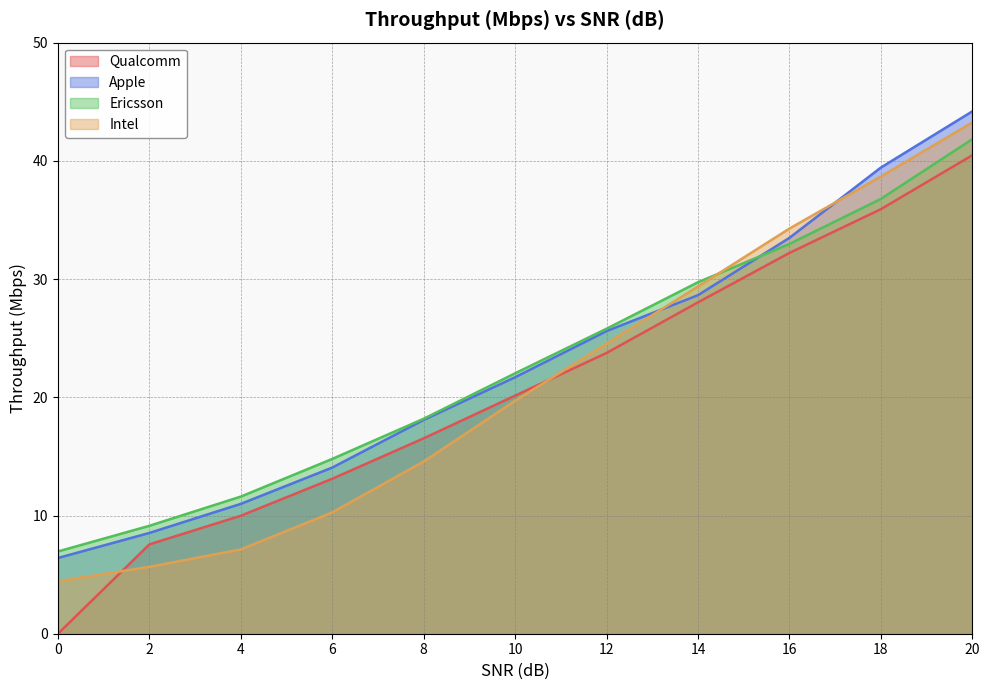

Is the value of Ericsson at 20 greater than the value of Qualcomm at 14?

Yes